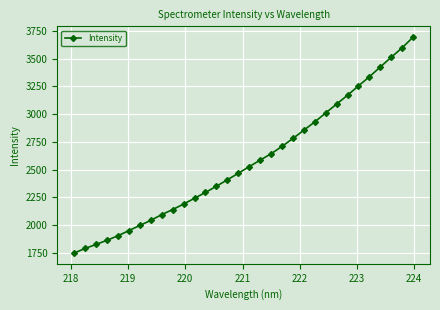

What is the smallest value displayed?

1748.6